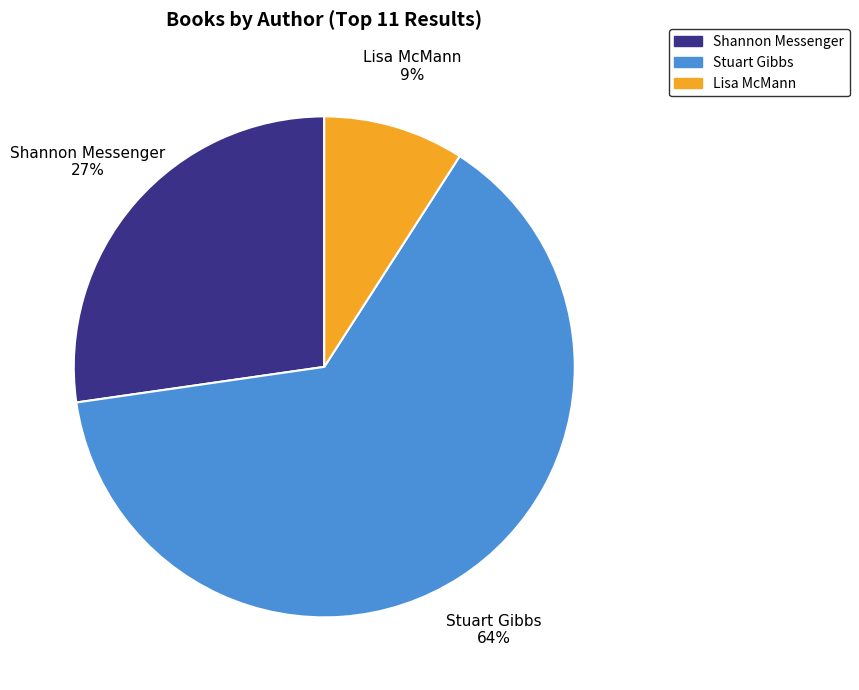

Is Stuart Gibbs the majority of the pie?

Yes